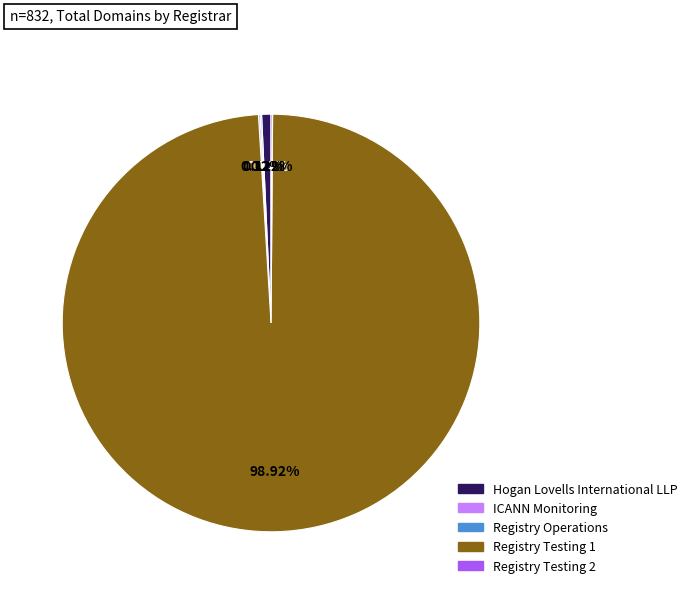

Between Hogan Lovells International LLP and Registry Testing 1, which is larger?

Registry Testing 1